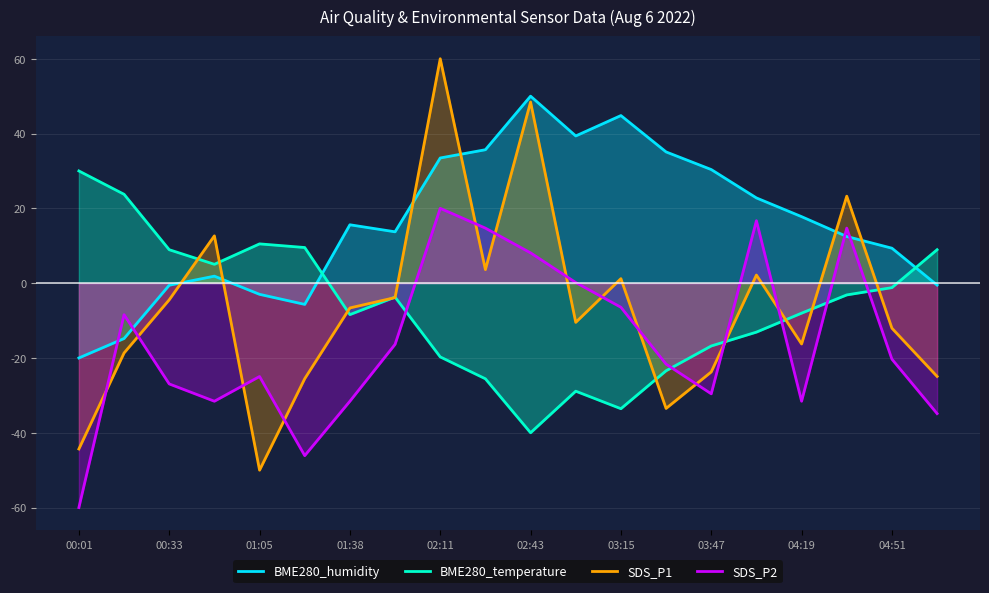

What is the value of the BME280_temperature point at the 11th from the left?

-40.0